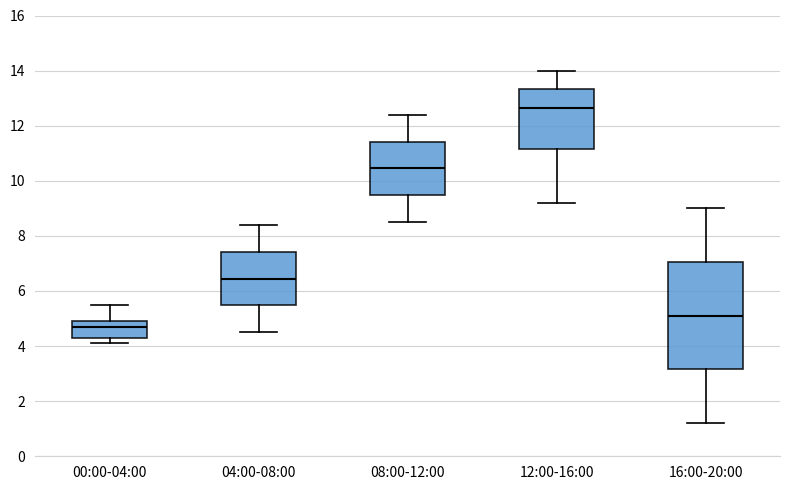

Reading left to right, transcribe this box plot: for each box, give where its median line is, the range the box spans, and where its two whiskers end, as read against the y-axis. The values are not printed on the chart, so give them approximately, as read against the axis.

00:00-04:00: median 4.8, box 4.4 to 5.0, whiskers 4.2 to 5.6
04:00-08:00: median 6.4, box 5.4 to 7.4, whiskers 4.6 to 8.4
08:00-12:00: median 10.4, box 9.4 to 11.4, whiskers 8.6 to 12.4
12:00-16:00: median 12.6, box 11.2 to 13.4, whiskers 9.2 to 14.0
16:00-20:00: median 5.2, box 3.2 to 7.0, whiskers 1.2 to 9.0